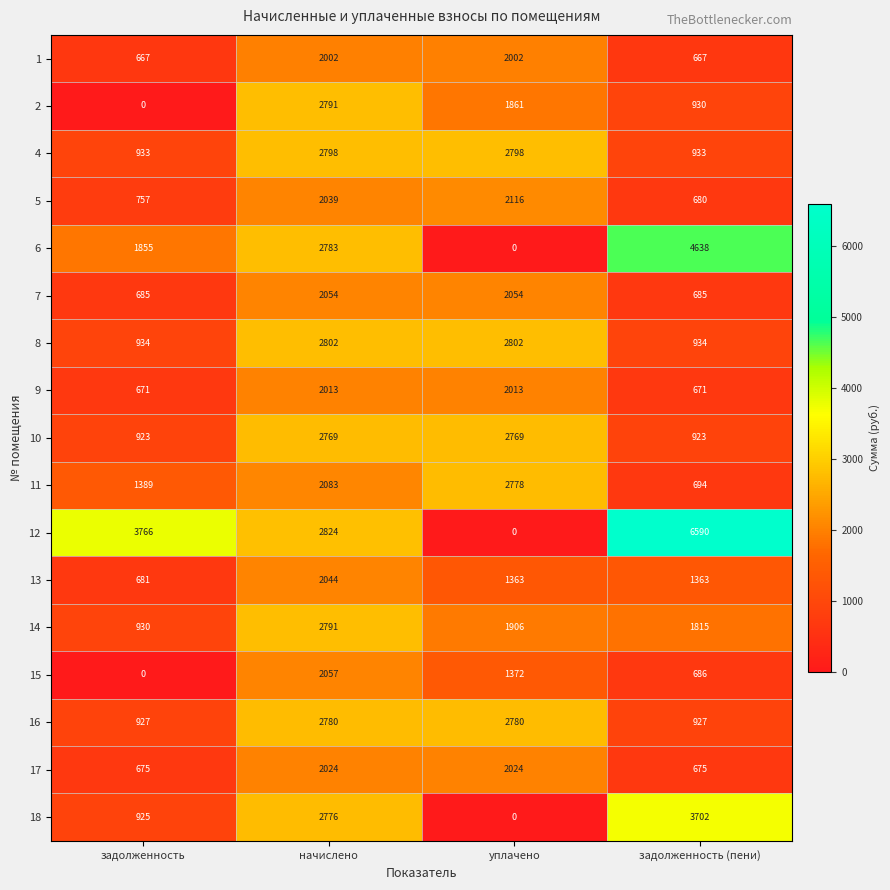

At how many categories does at least one series exceed 395?

4